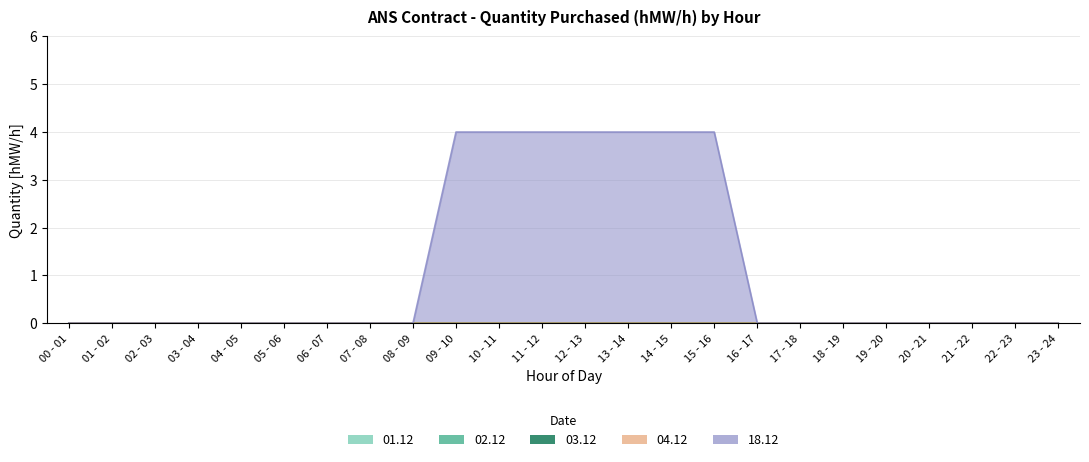

Is the value of 04.12 at 20 - 21 greater than the value of 18.12 at 13 - 14?

No